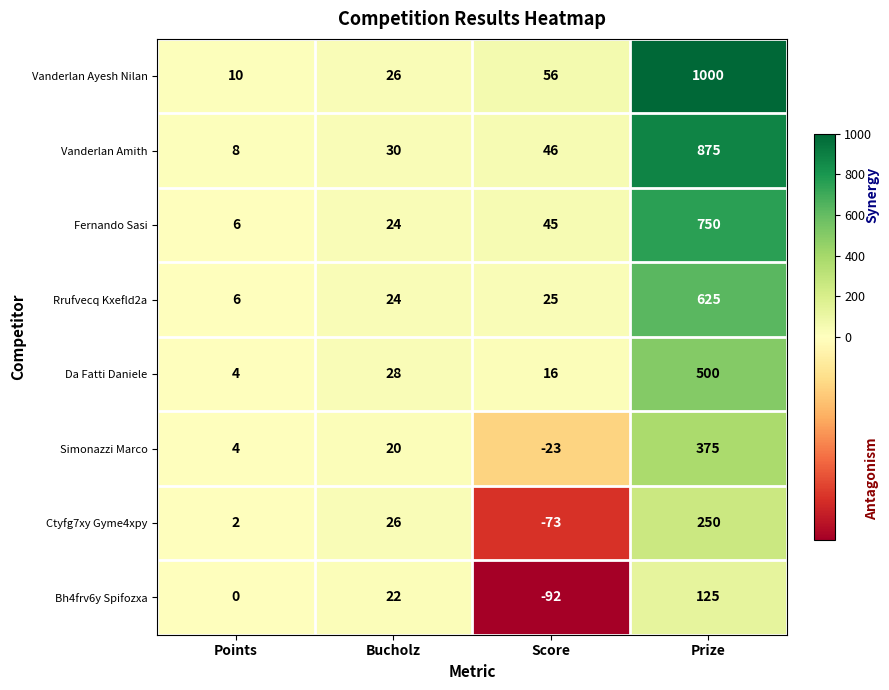

What is the approximate value of Da Fatti Daniele at Bucholz, to the nearest 50?

50